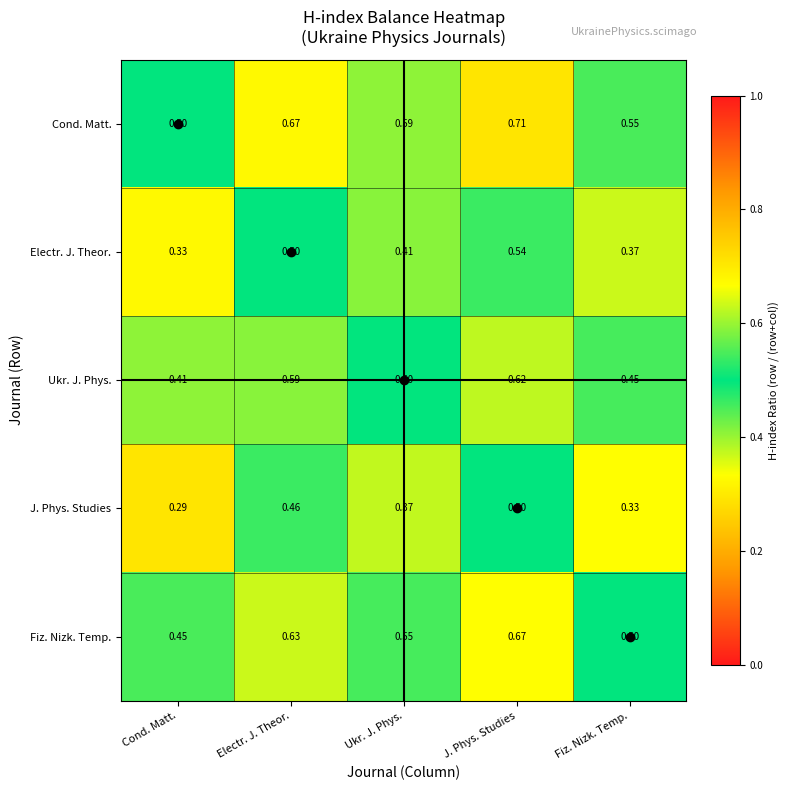

At which label does Cond. Matt. reach its minimum?

Cond. Matt.